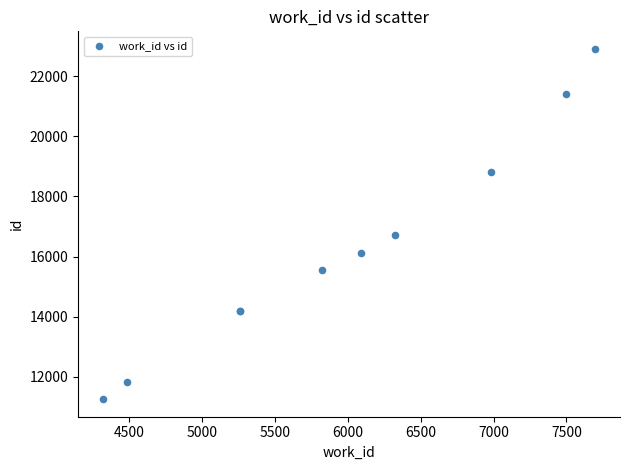

What Y value in the scatter plot is closest to 17084?

16722